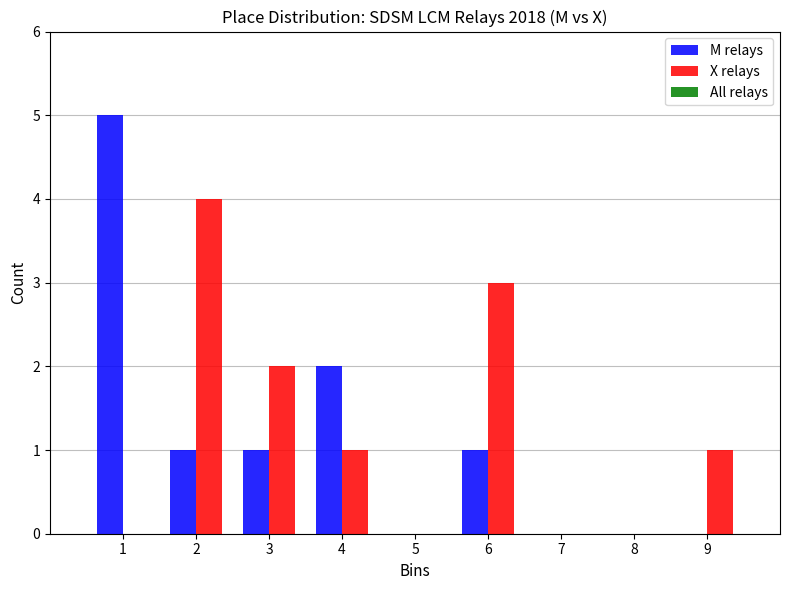

Reading left to right, transcribe this chart: for each range on the x-axis, give the height of each series' bar. The values are not printed on the chart, so give them approximately, as read against the axis.

0.5 to 1.5: M relays=5	X relays=0
1.5 to 2.5: M relays=1	X relays=4
2.5 to 3.5: M relays=1	X relays=2
3.5 to 4.5: M relays=2	X relays=1
4.5 to 5.5: M relays=0	X relays=0
5.5 to 6.5: M relays=1	X relays=3
6.5 to 7.5: M relays=0	X relays=0
7.5 to 8.5: M relays=0	X relays=0
8.5 to 9.5: M relays=0	X relays=1